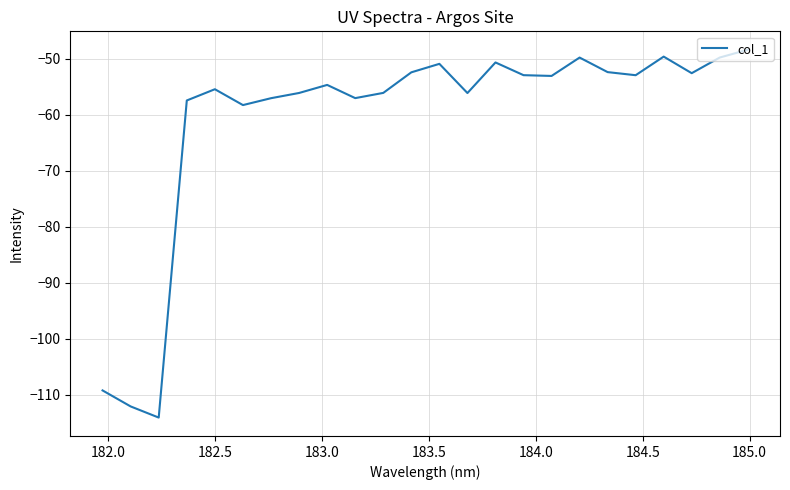

How many lines are shown in the chart?

1